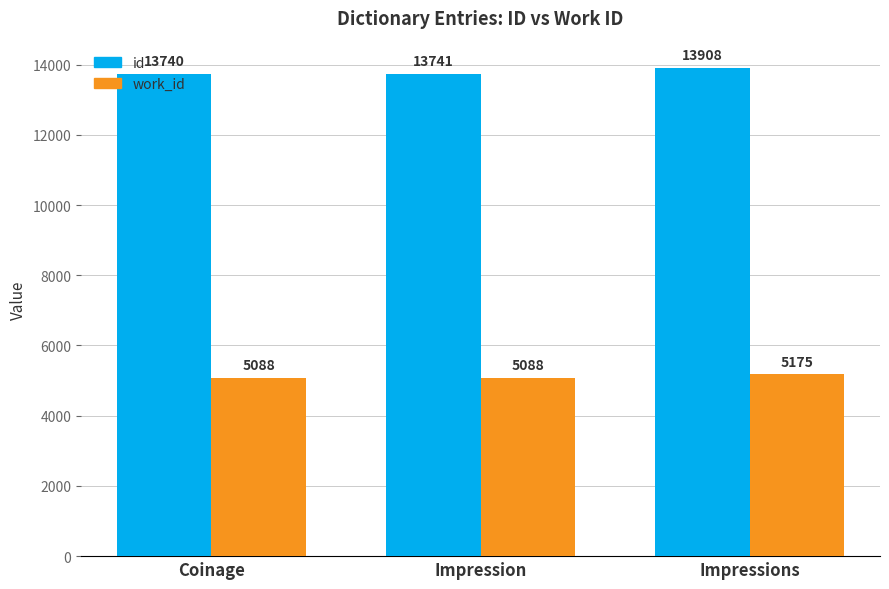

What is the difference between the id values at Coinage and Impression?

1